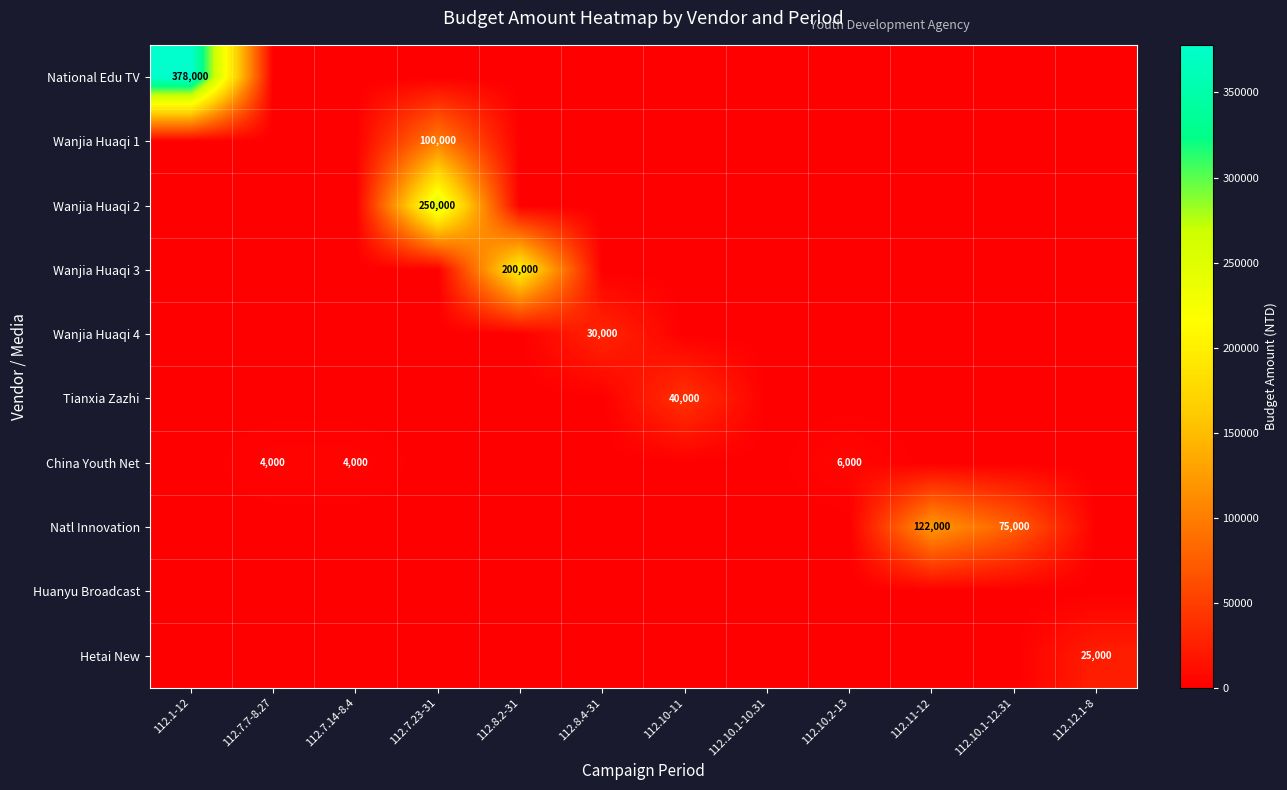

The China Youth Net series shows 5418 at 112.7.14-8.4. True or false?

False